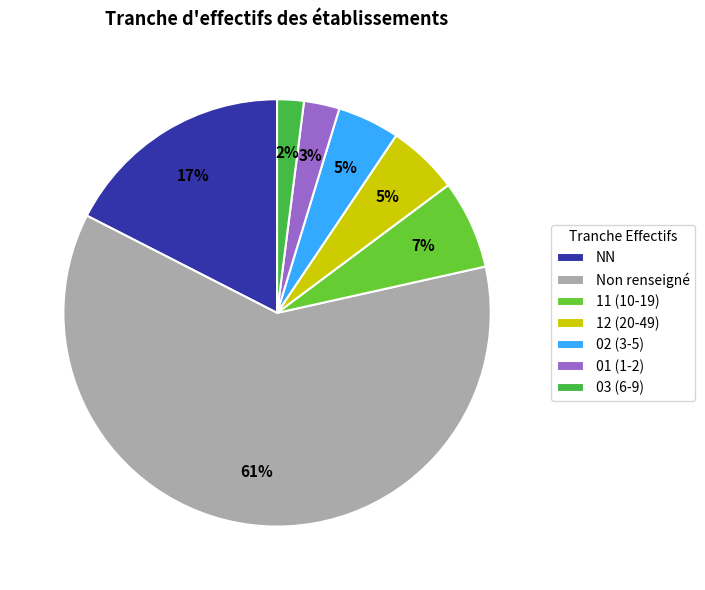

Is it true that 12 (20-49) is 1% of the pie?

False